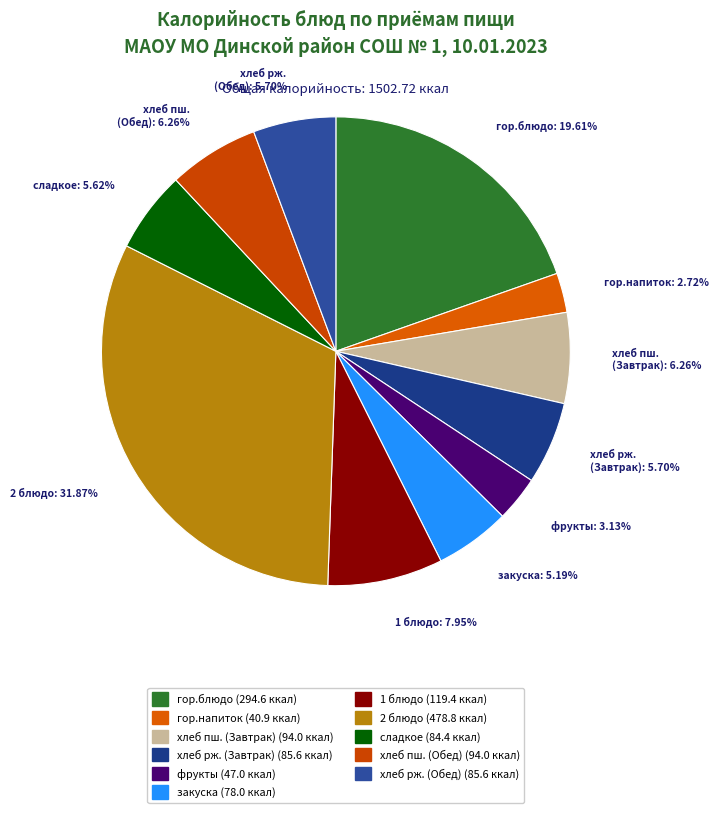

Is there a majority slice in this chart?

No